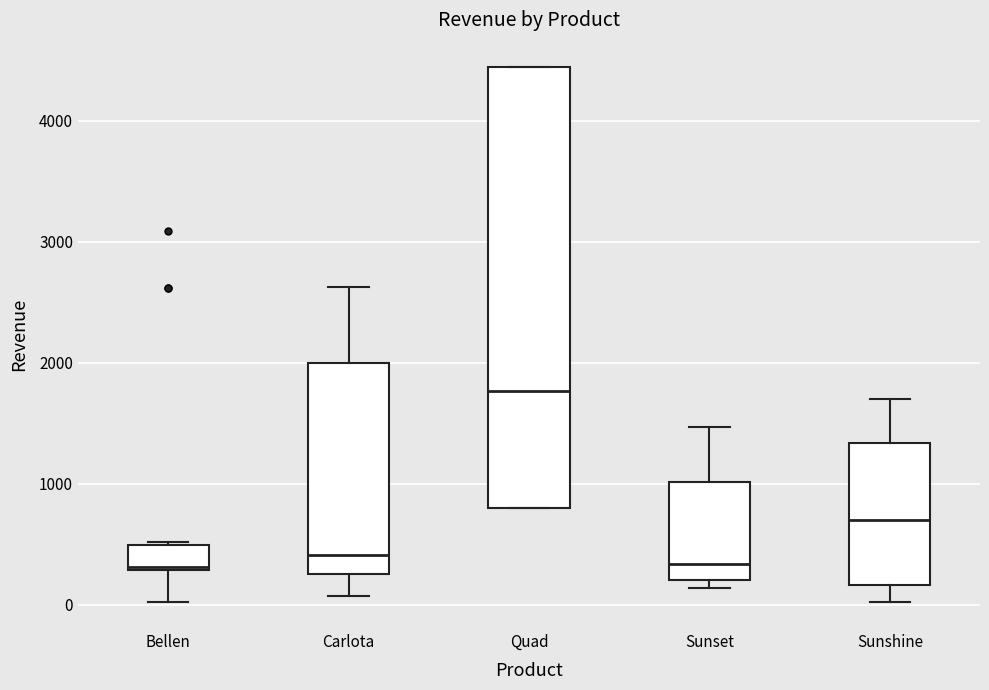

Reading left to right, read every box against the y-axis: the position of its median line, the range the box covers, and the ends of its whiskers. The values are not printed on the chart, so give them approximately, as read against the axis.

Bellen: median 300, box 300 to 500, whiskers 0 to 500
Carlota: median 400, box 300 to 2000, whiskers 100 to 2600
Quad: median 1800, box 800 to 4400, whiskers 800 to 4400
Sunset: median 300, box 200 to 1000, whiskers 100 to 1500
Sunshine: median 700, box 200 to 1300, whiskers 0 to 1700